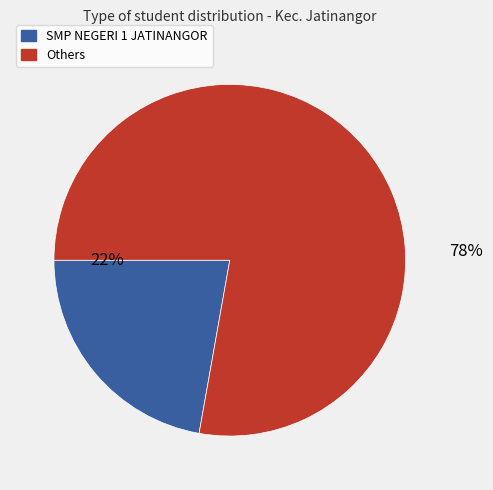

To the nearest percent, what is the difference between the largest and smallest slice percentages?

56%